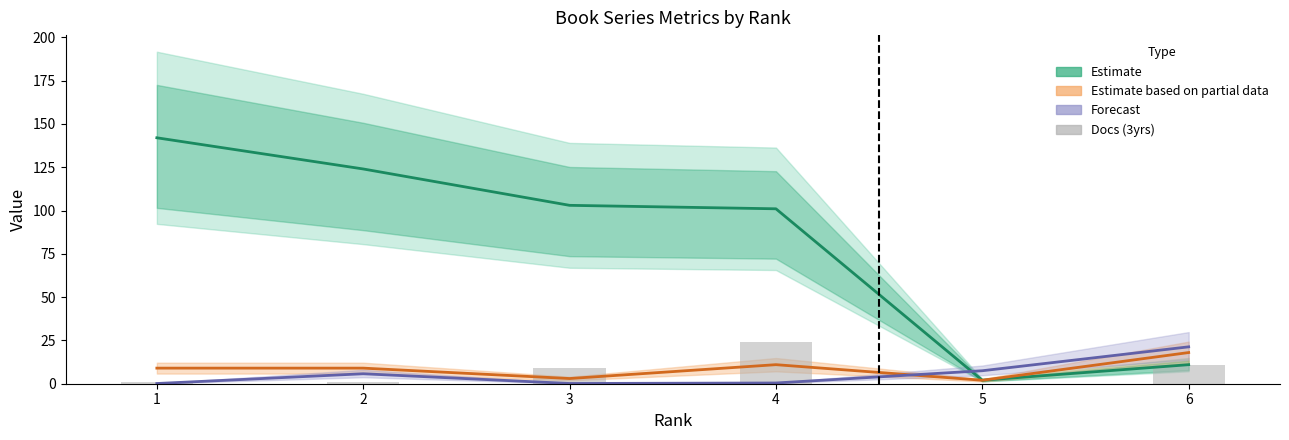

How many groups of bars are there?

6